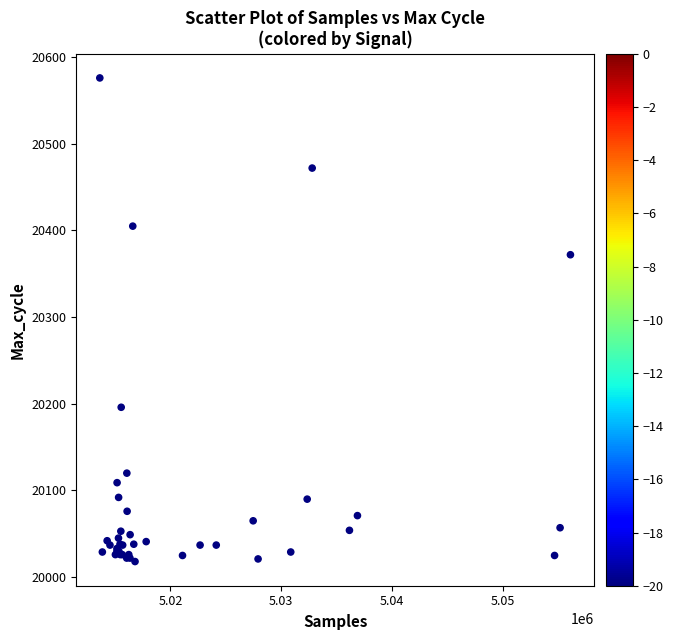

What Y value in the scatter plot is closest to 20297?

20372